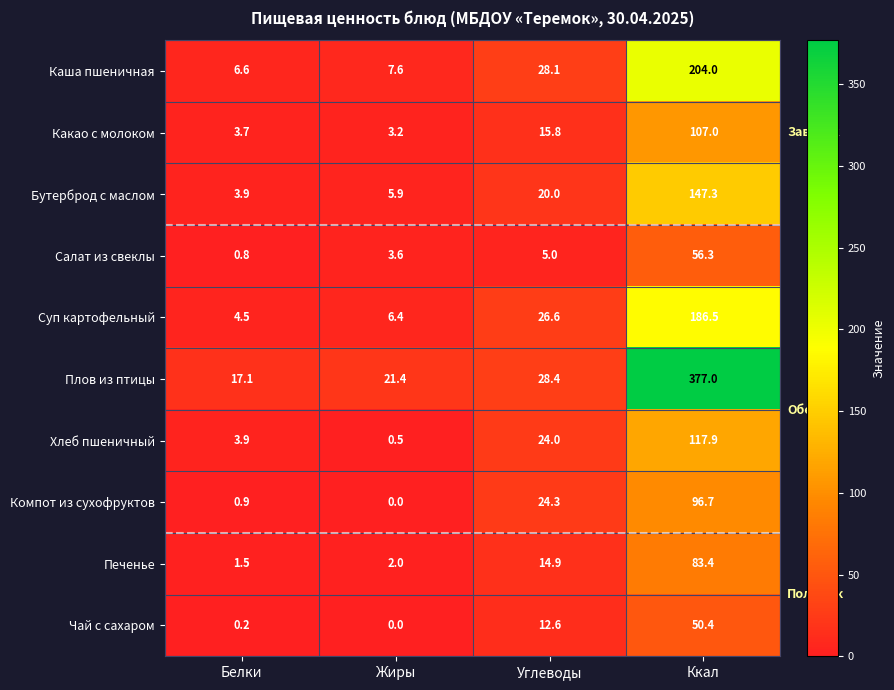

What is the approximate value of Салат из свеклы at Ккал?

56.3